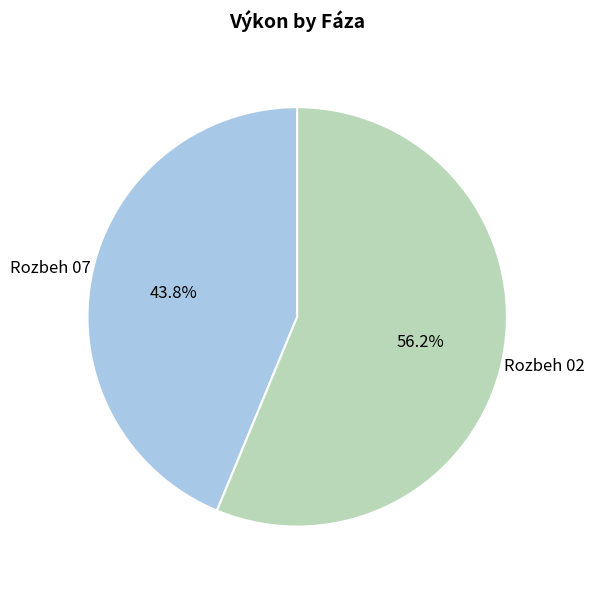

True or false: Rozbeh 02 accounts for 50% of the total.

False